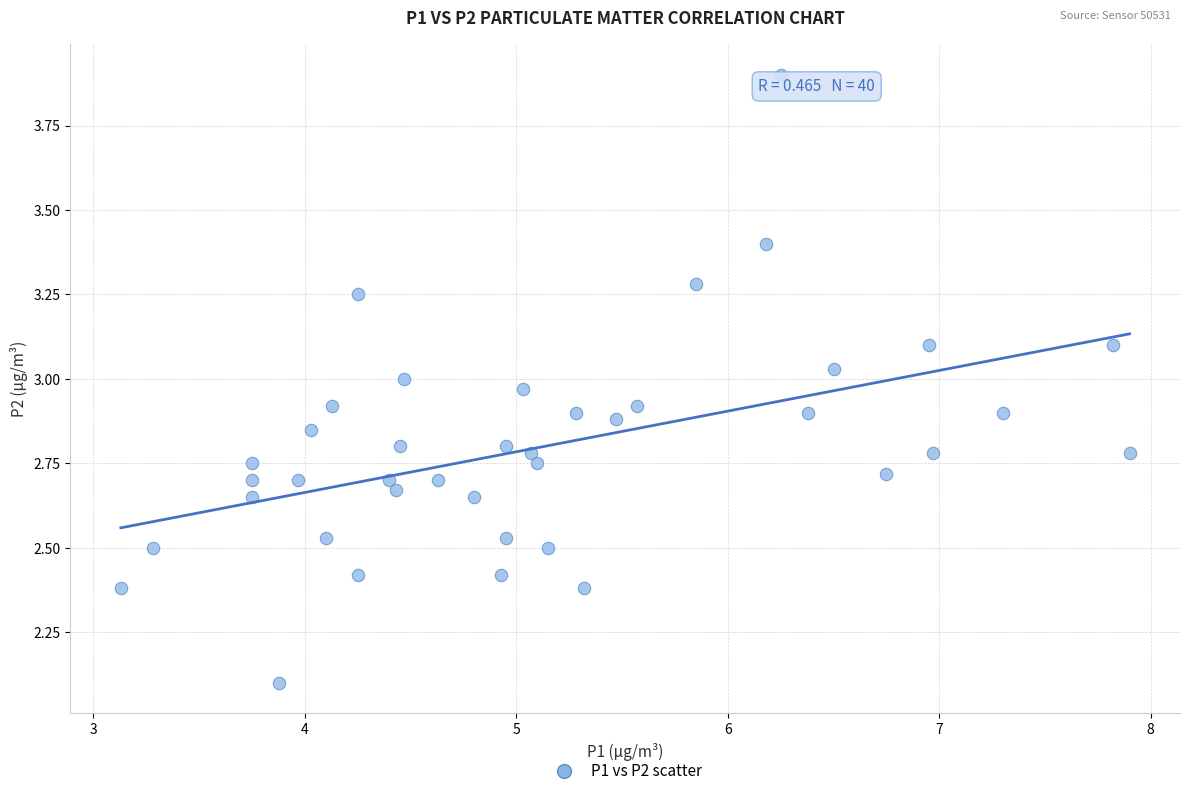

What is the range of X values (max minus min)?

4.8